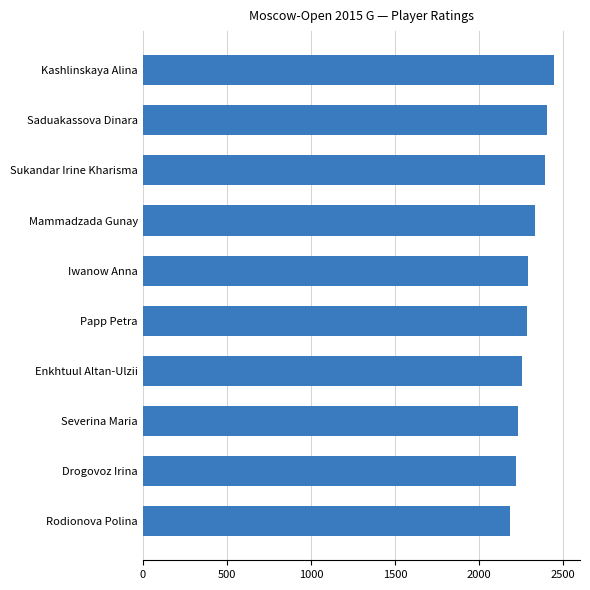

Which has a higher value, Enkhtuul Altan-Ulzii or Sukandar Irine Kharisma?

Sukandar Irine Kharisma